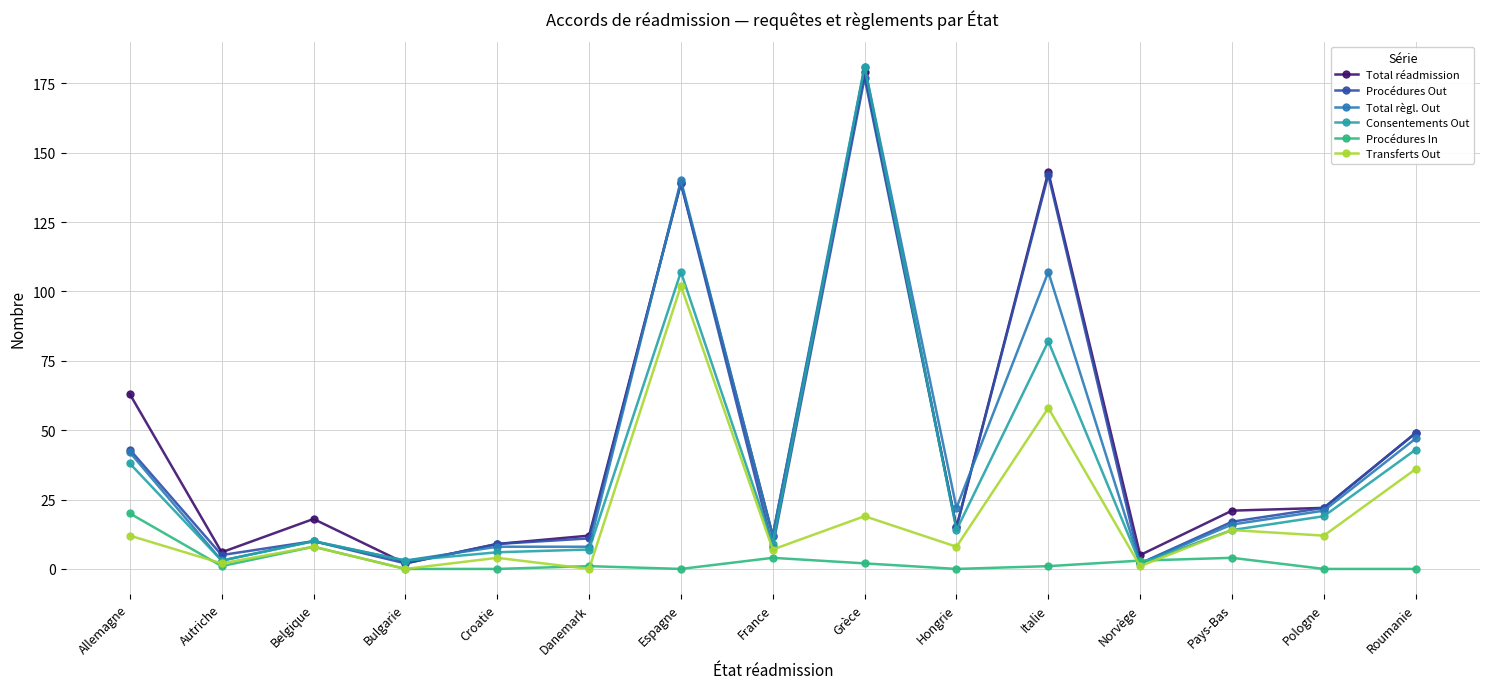

The Transferts Out series shows 20 at Pologne. True or false?

False